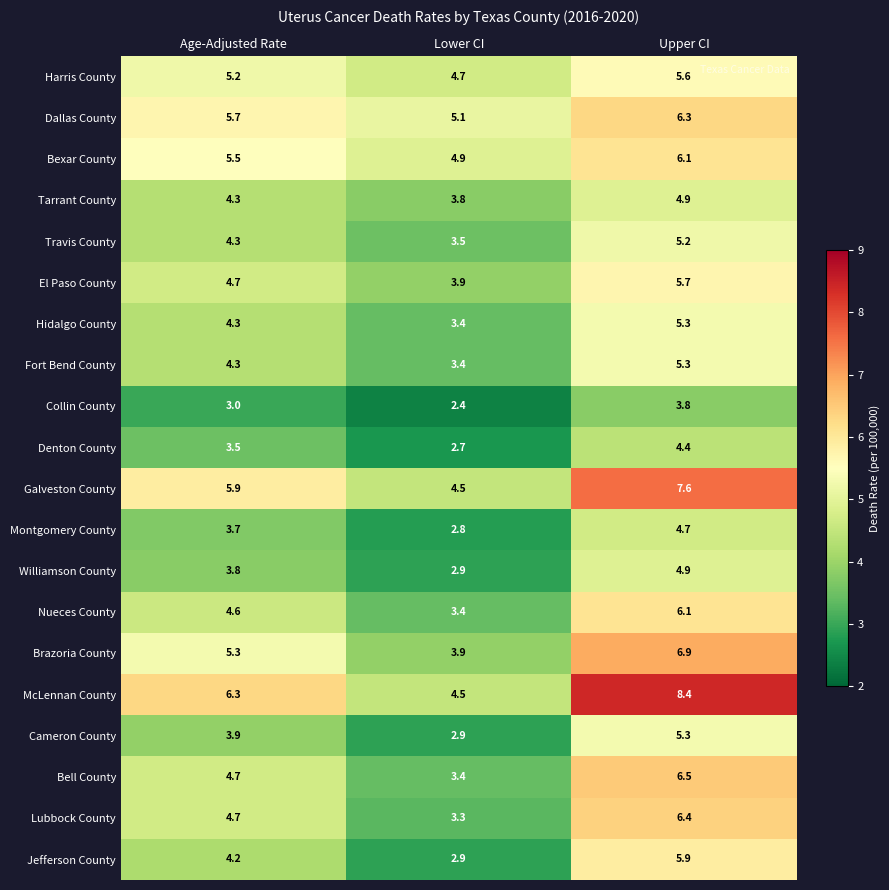

At which label does Denton County first exceed 3?

Age-Adjusted Rate